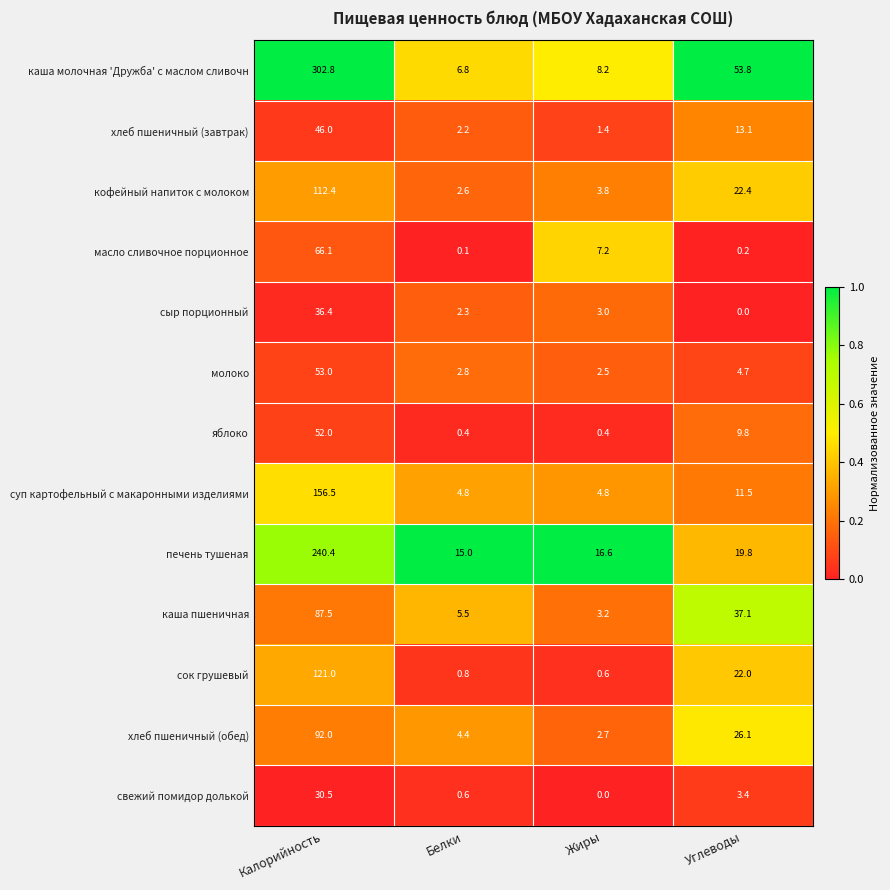

At how many categories does at least one series exceed 1?

4